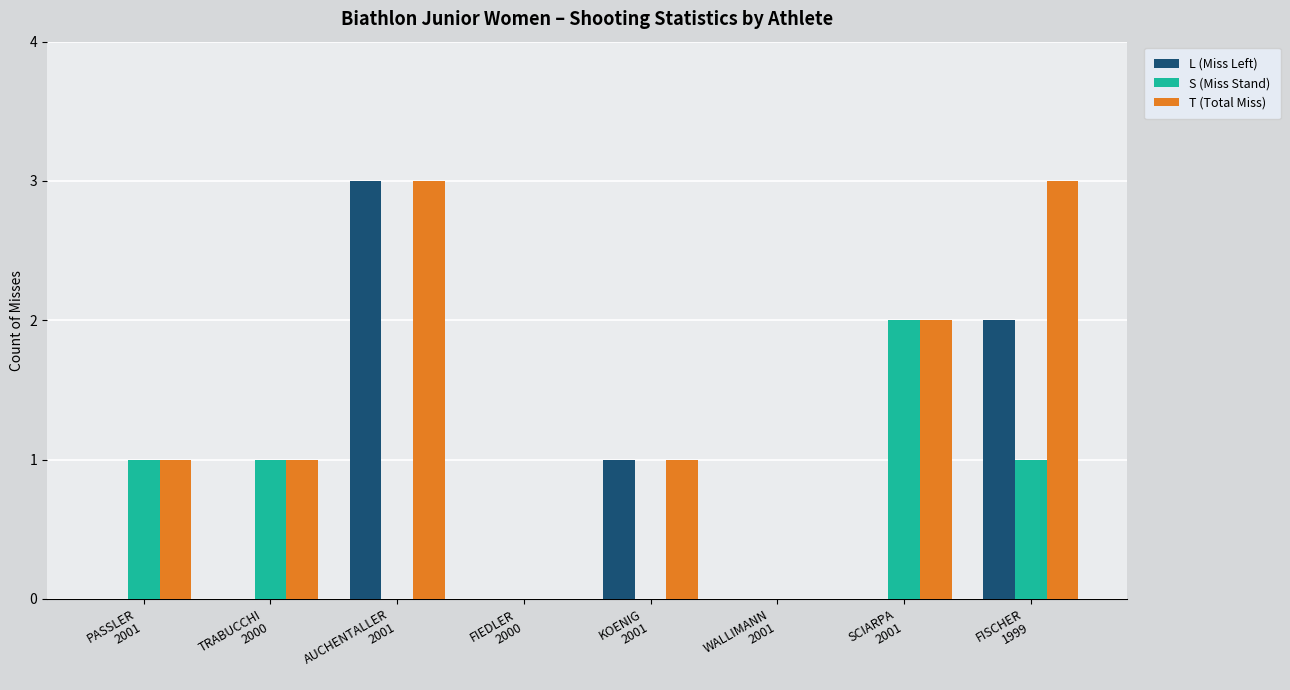

What is the maximum value shown in the chart?

3